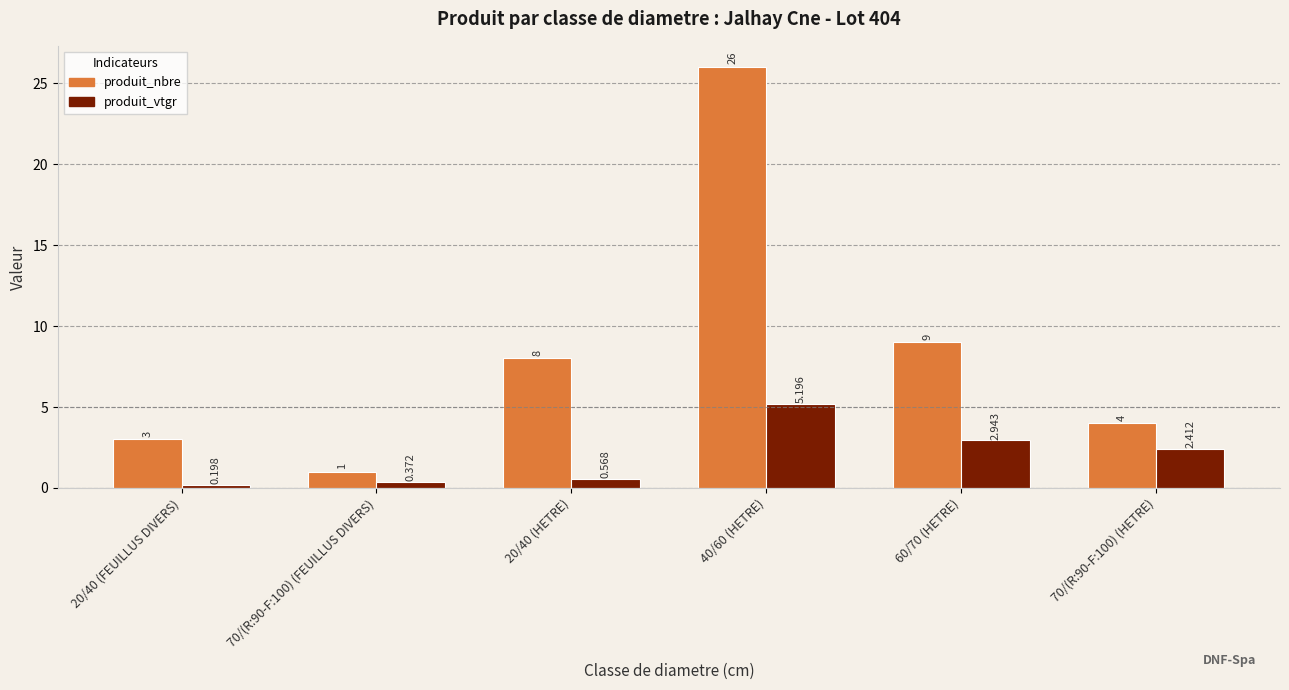

Count the number of data series in this chart.

2